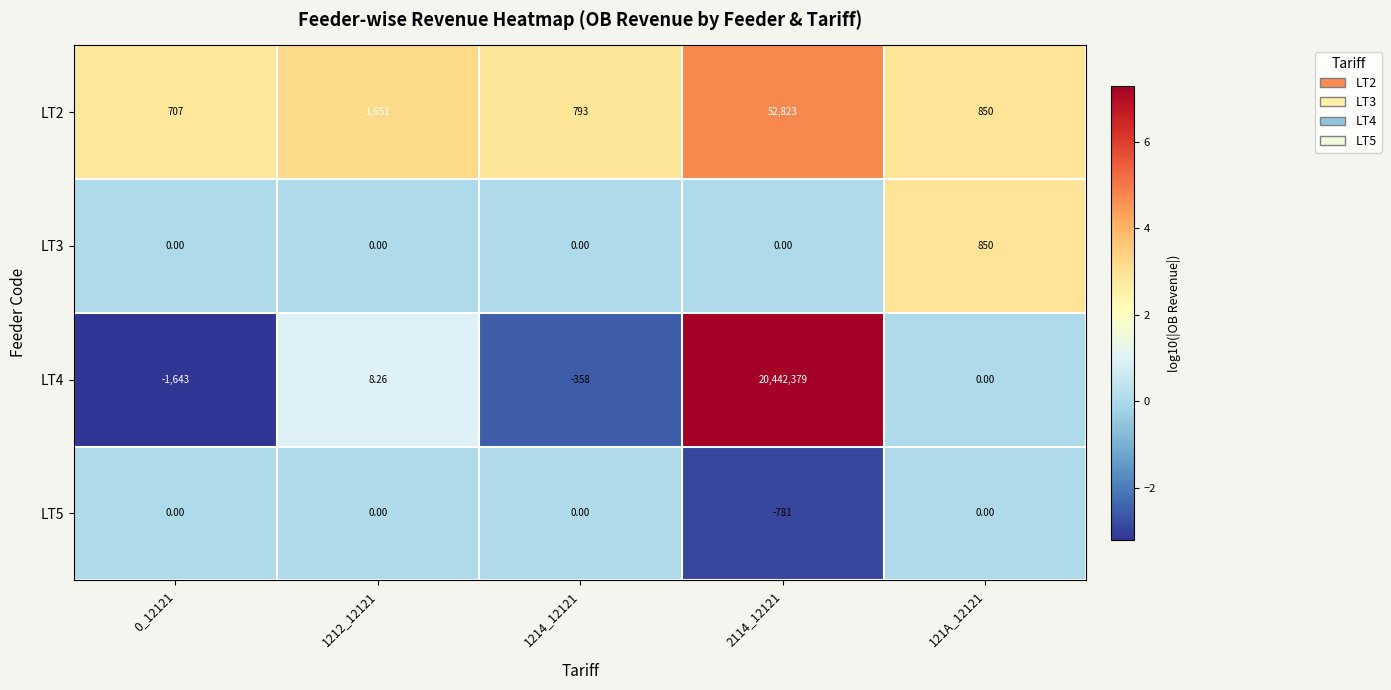

Which series has the largest total across all categories?

LT4